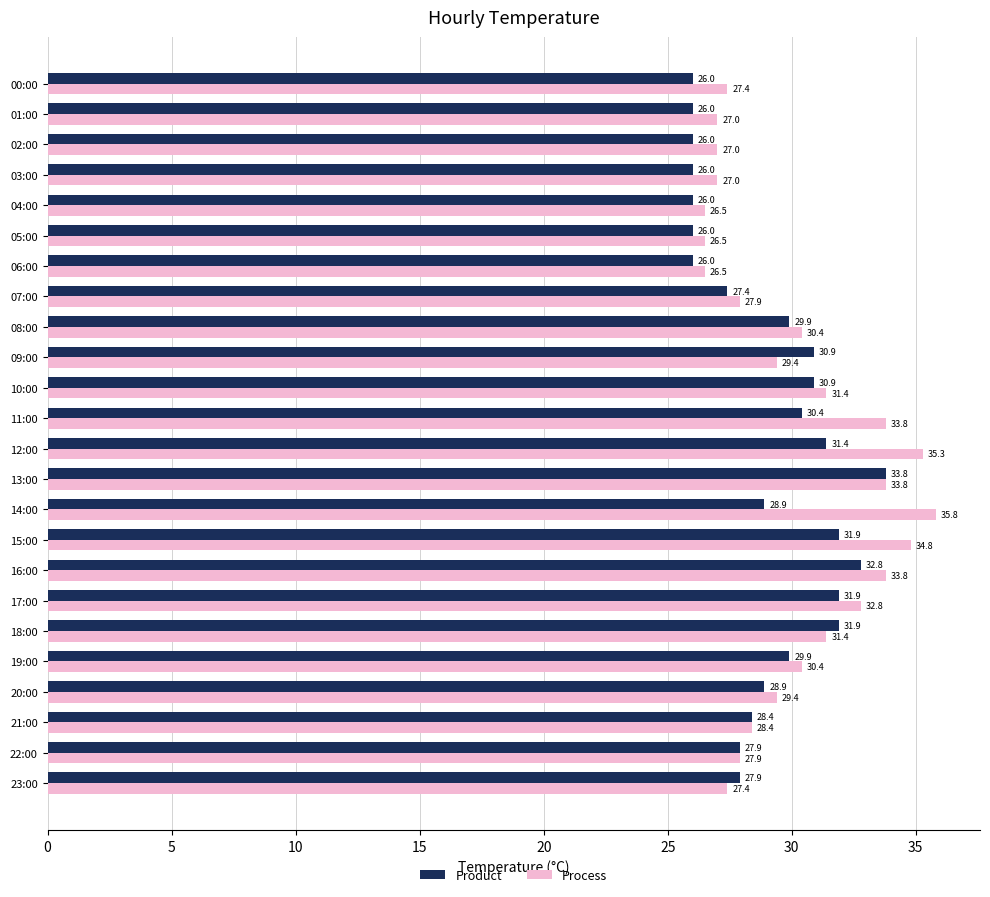

What are all the series names shown in the legend?

Product, Process